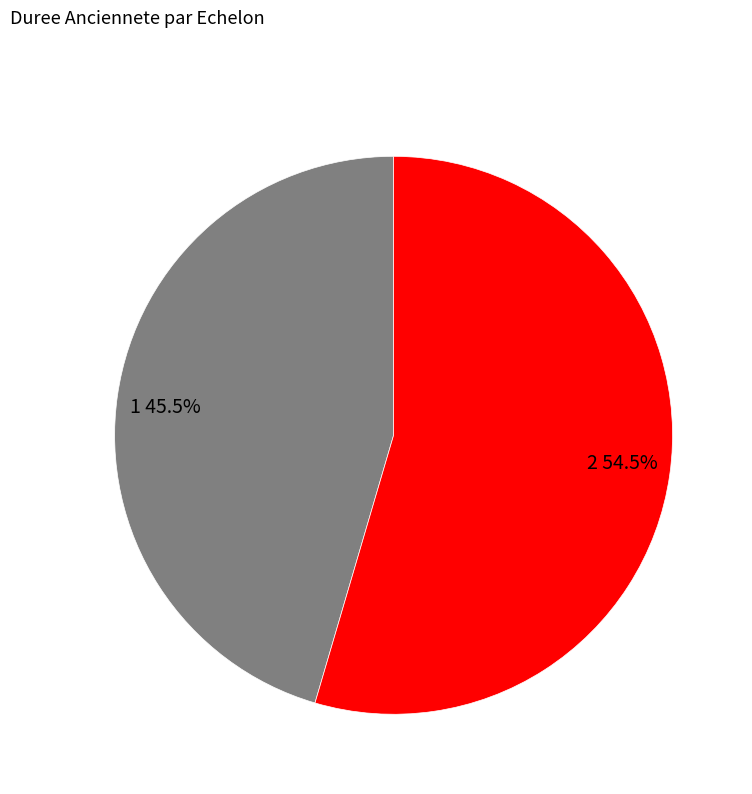

Combined, what portion of the pie is 2 and 1?

100.0%